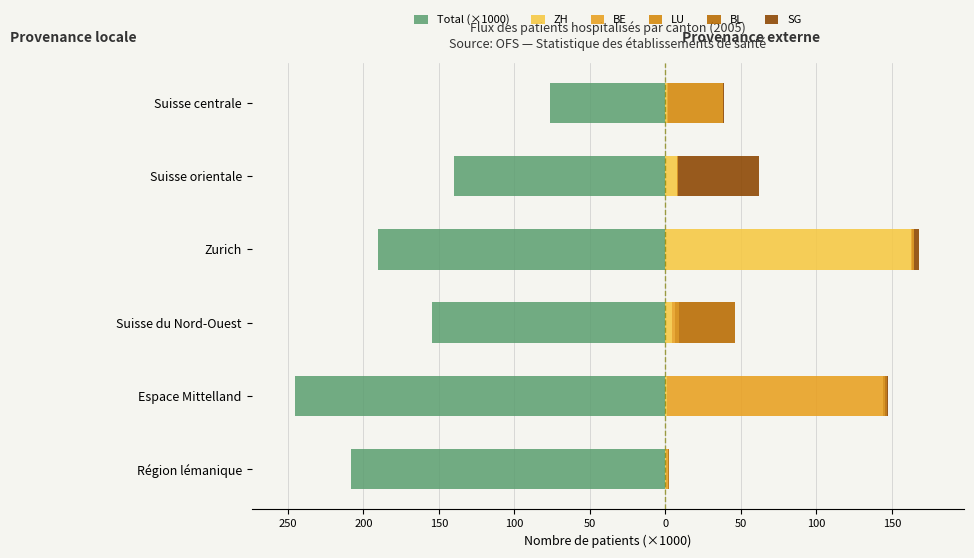

Which series changed the most between Région lémanique and Zurich?

ZH